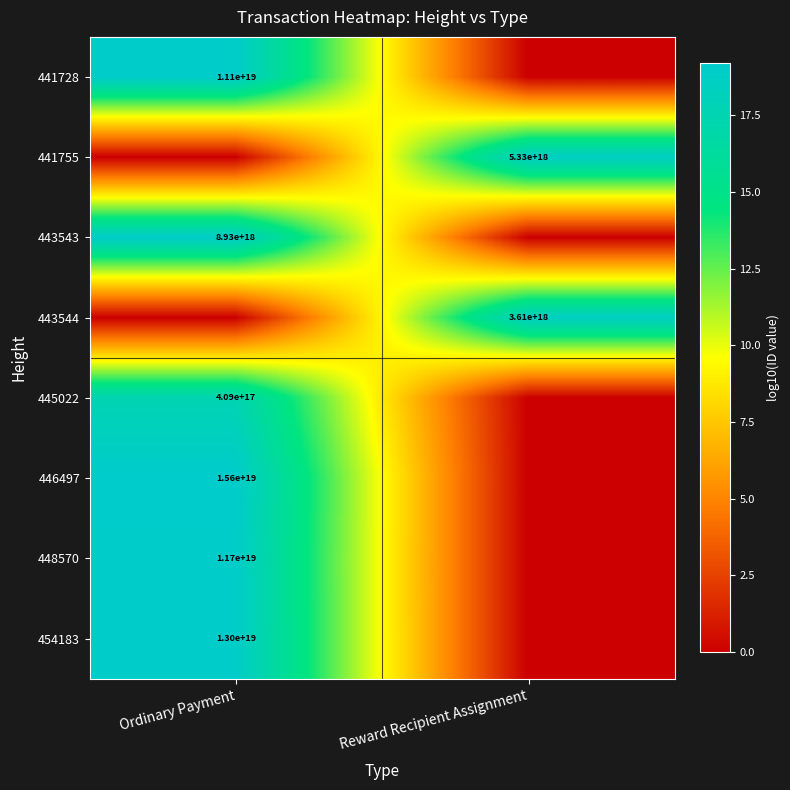

How many distinct data groups are displayed?

8